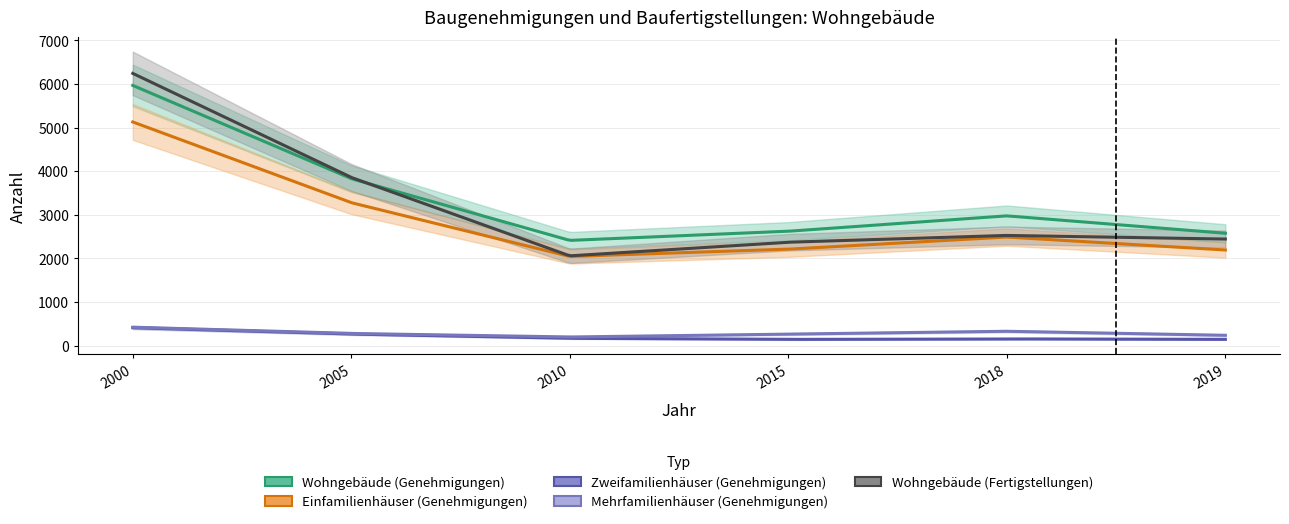

True or false: Zweifamilienhäuser (Genehmigungen) and Einfamilienhäuser (Genehmigungen) cross at least once.

False